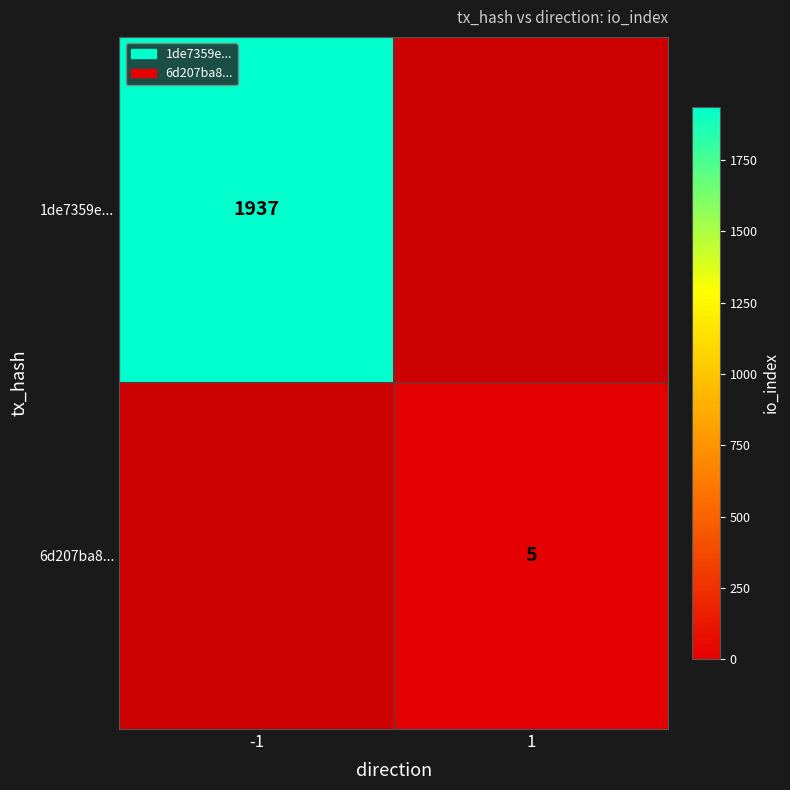

True or false: 6d207ba8... has a value of 3 at 1.

False